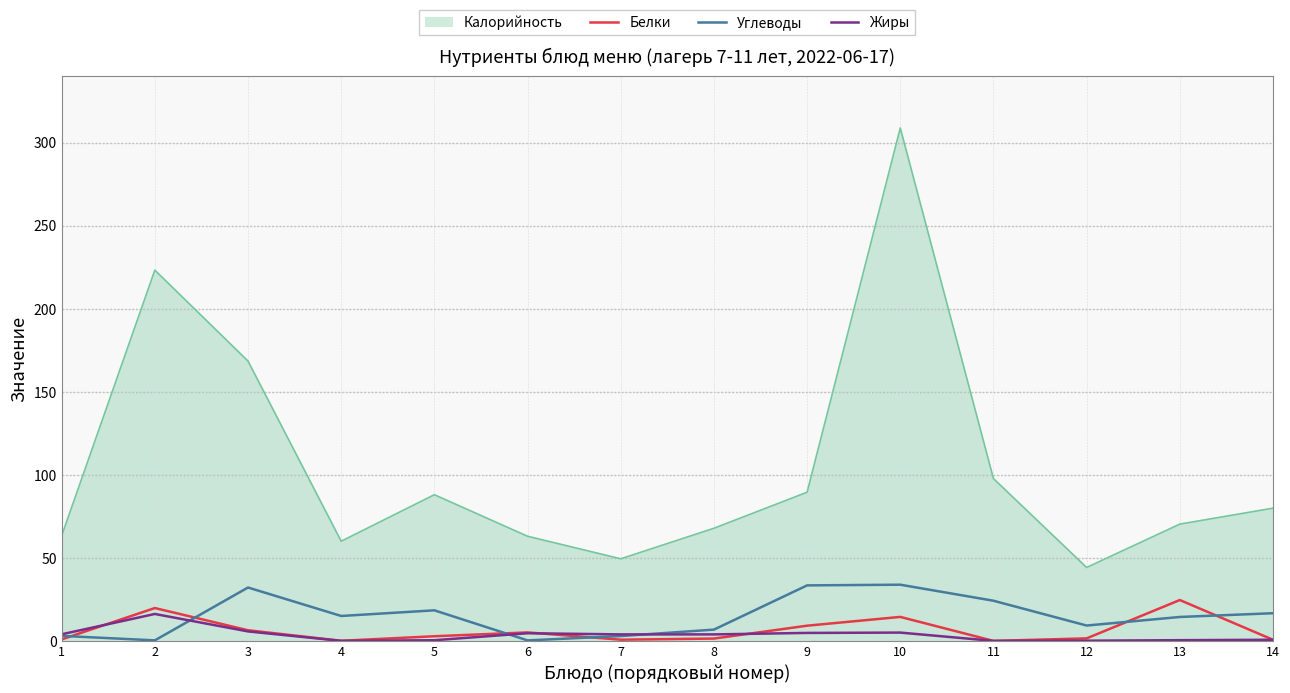

At how many categories does at least one series exceed 8?

14